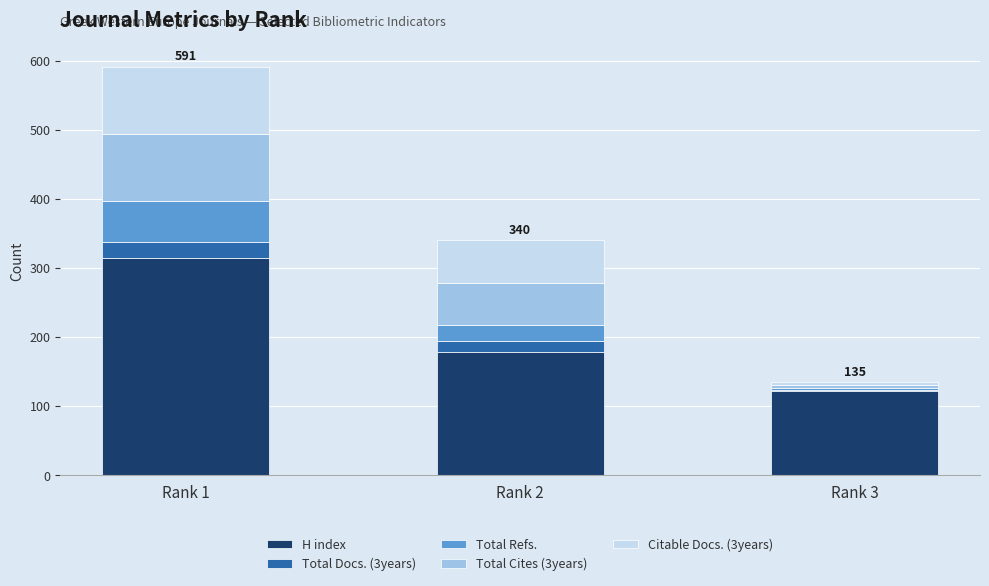

What is the maximum value for H index?

314